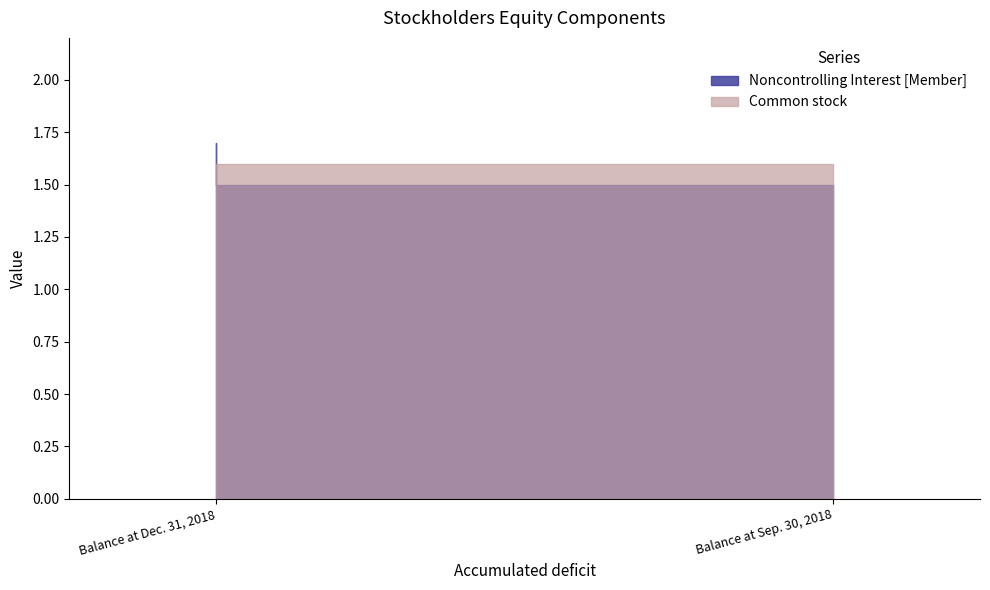

What is the lowest value of the Common stock series?

1.6